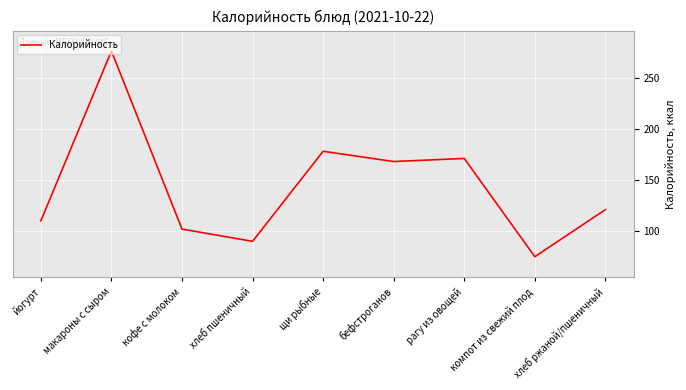

What is the approximate value at хлеб пшеничный?

90